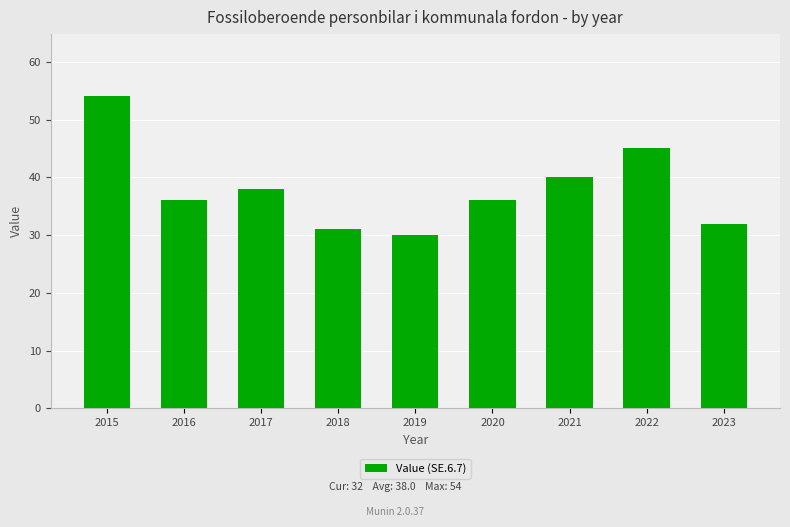

What is the approximate value at 2017, to the nearest 5?

40